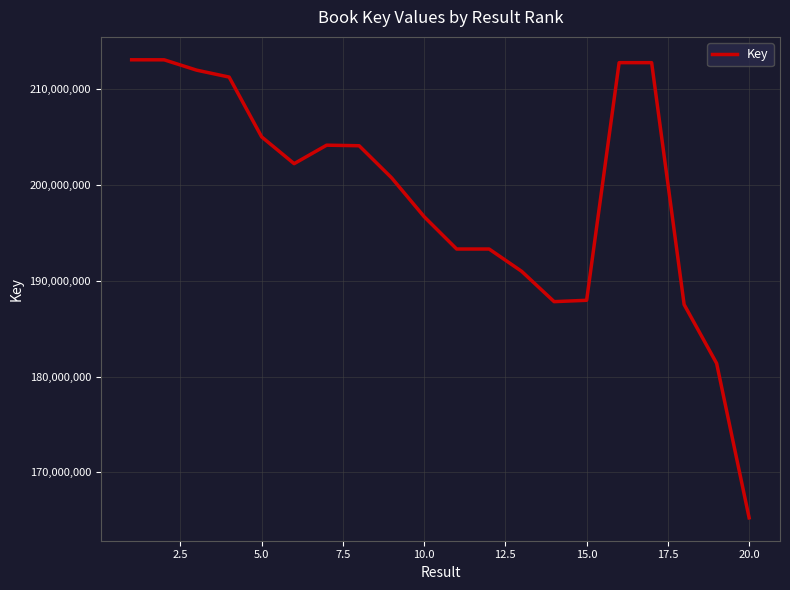

What is the difference between the maximum and minimum values?

47864154